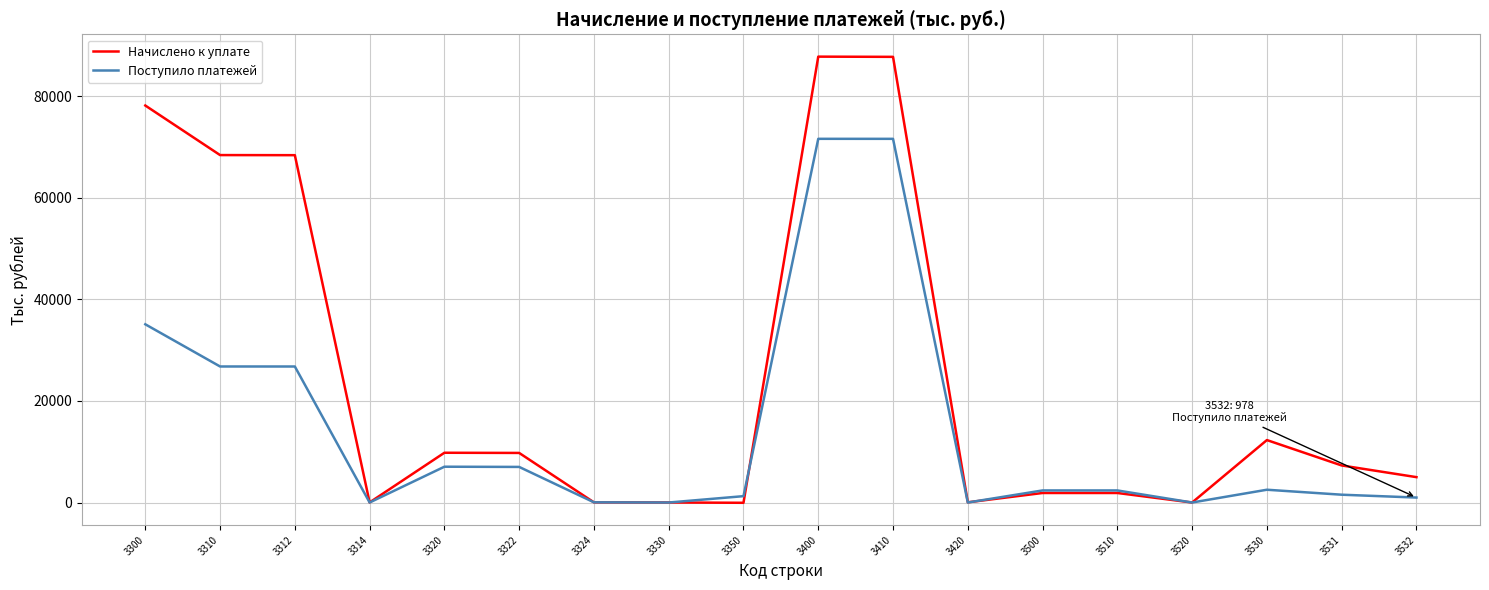

At which label does Начислено к уплате first exceed 7295?

3300